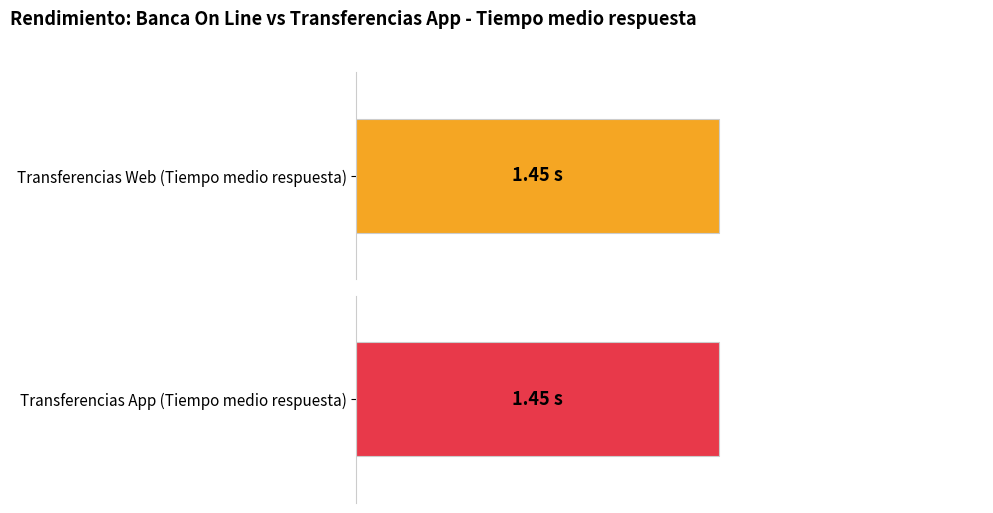

Are the bars horizontal?

Yes